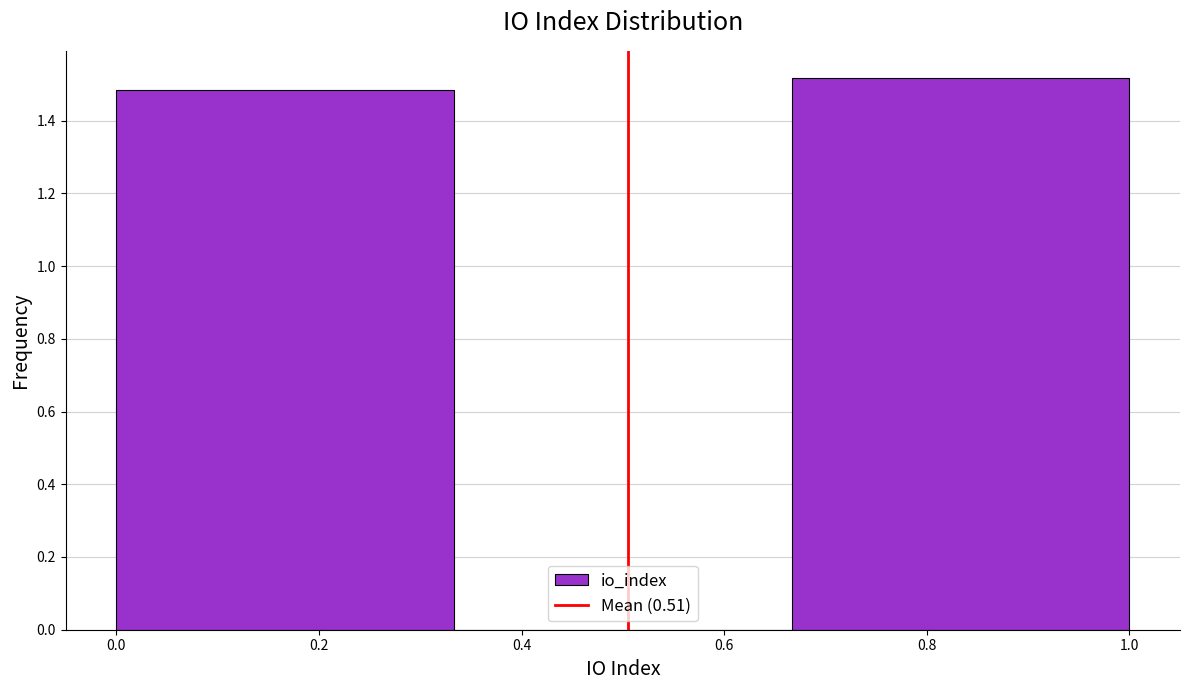

How tall is the bar that spans 0.00 to 0.34 on the x-axis? Neither the bar edges nor the heights are printed on the chart, so give them approximately, as read against the axes.

1.48